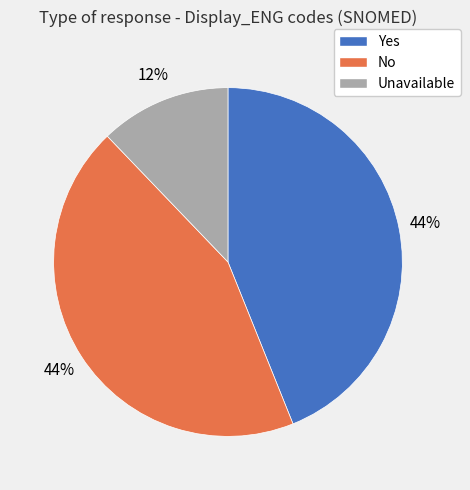

Is it true that No is 52% of the pie?

False